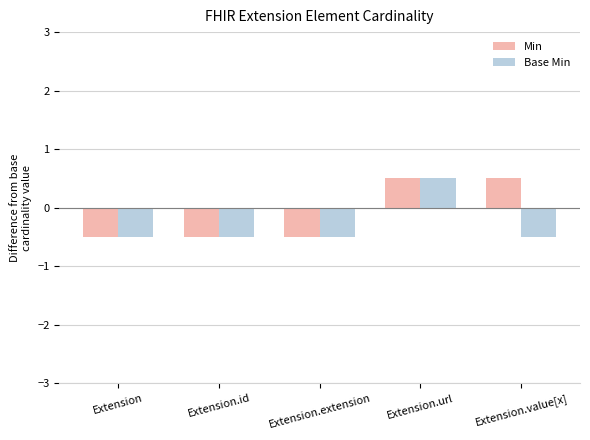

How many positive values does the Base Min series have?

1